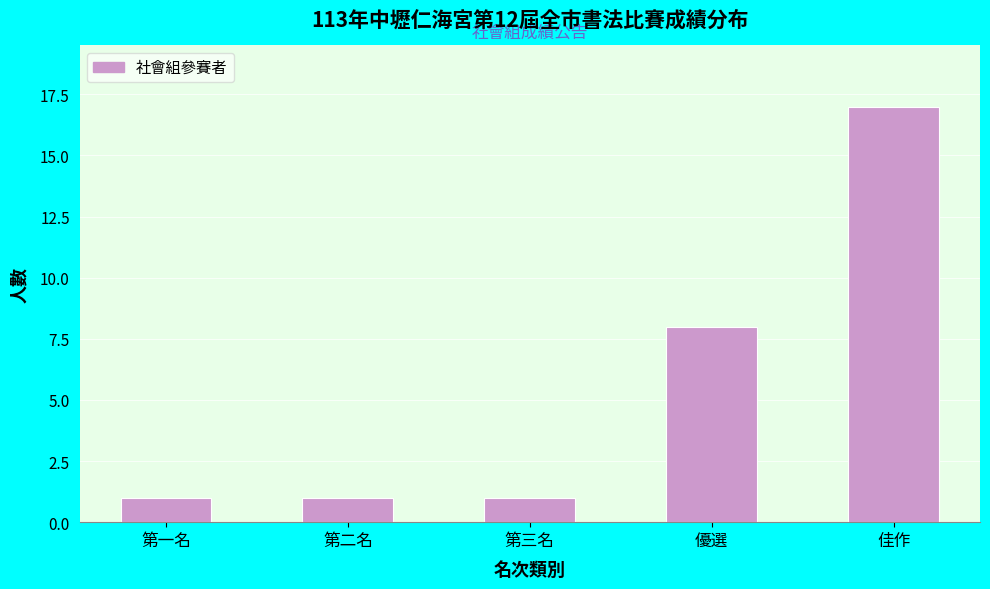

Reading left to right, list all the values displayed in this chart.

第一名=1	第二名=1	第三名=1	優選=8	佳作=17